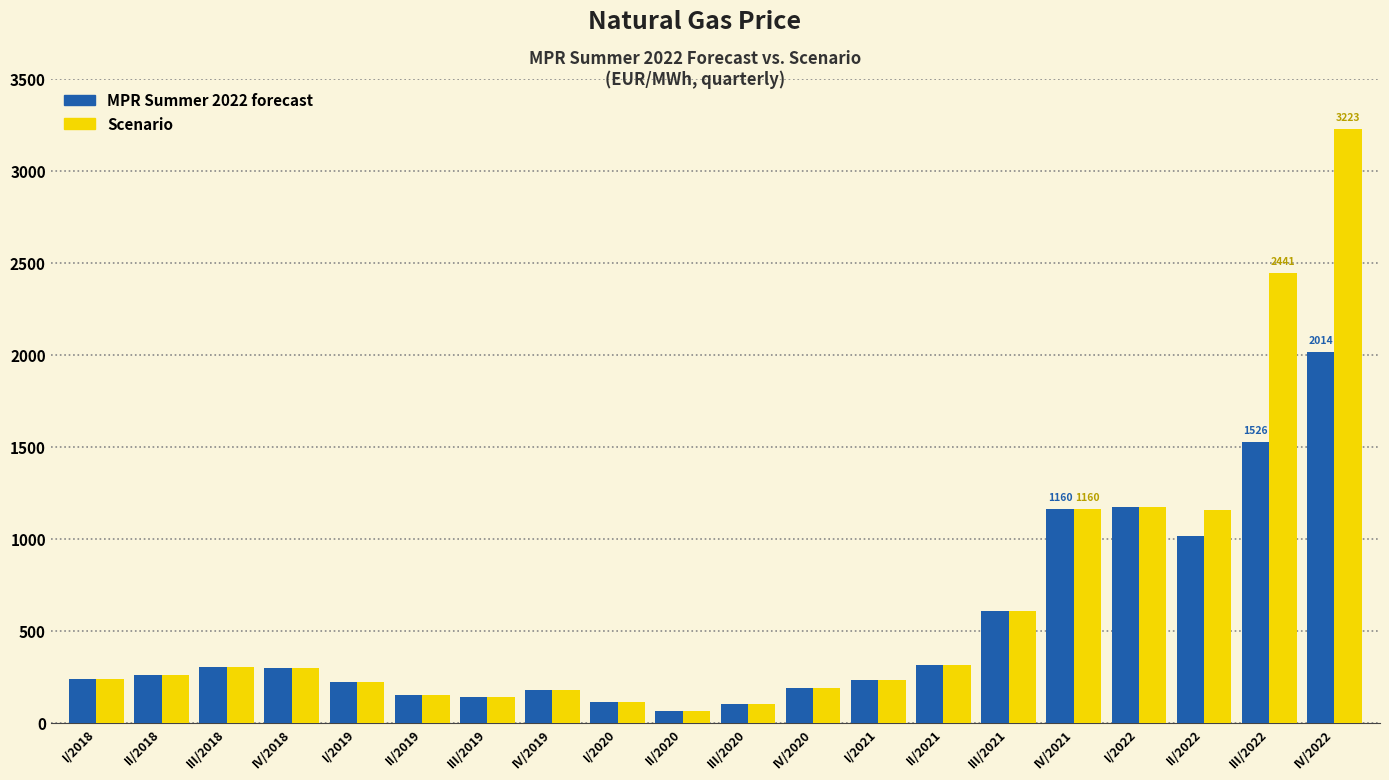

At which category does the chart reach its minimum across all series?

II/2020